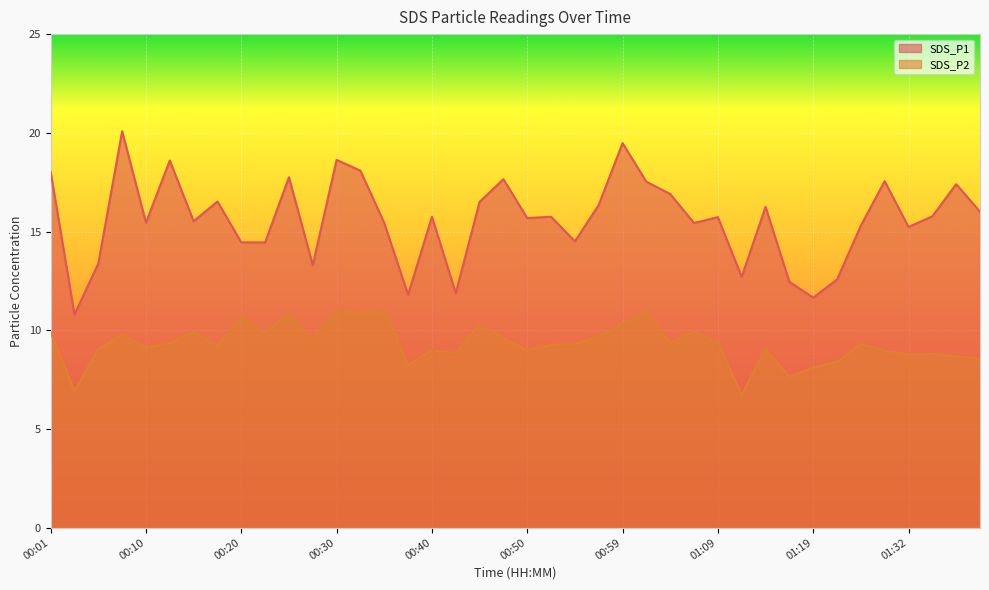

At how many categories does at least one series exceed 15?

28